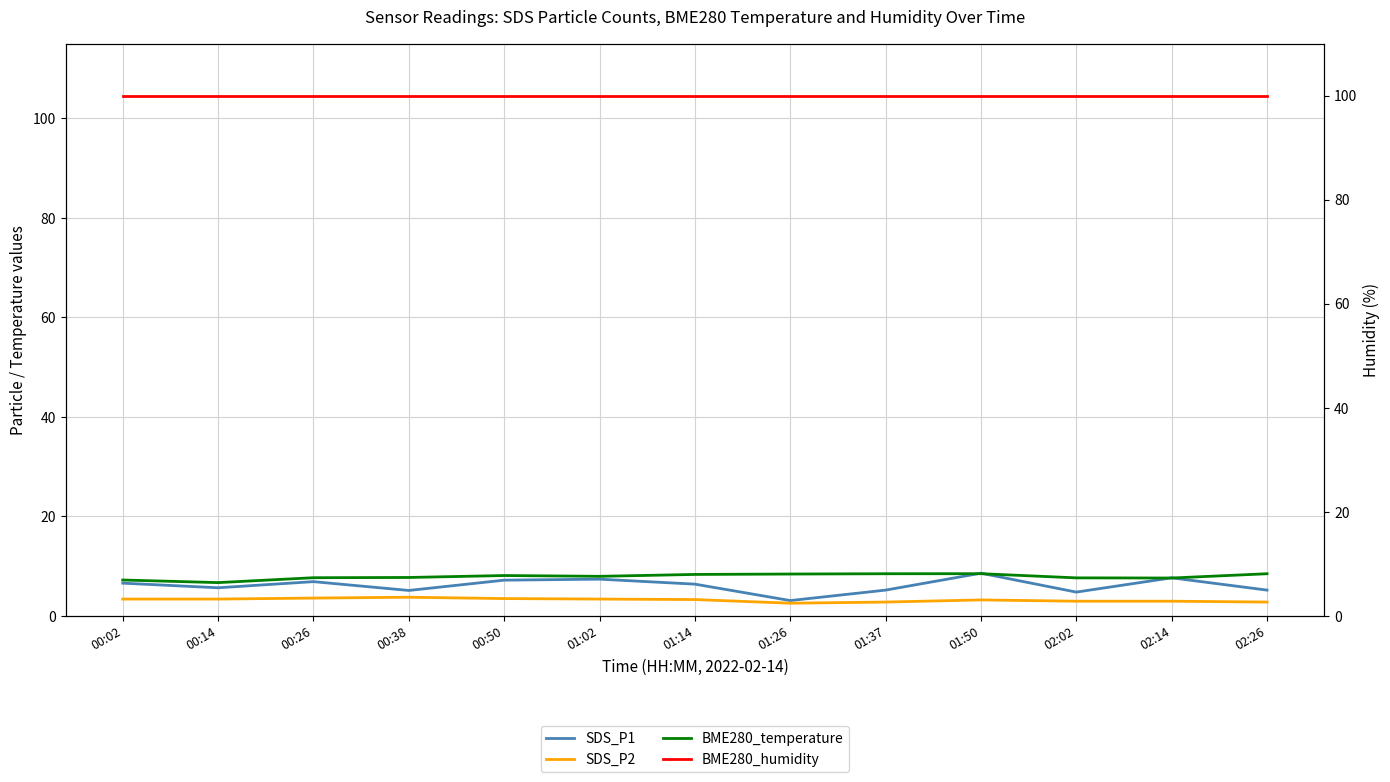

How many lines are shown in the chart?

4